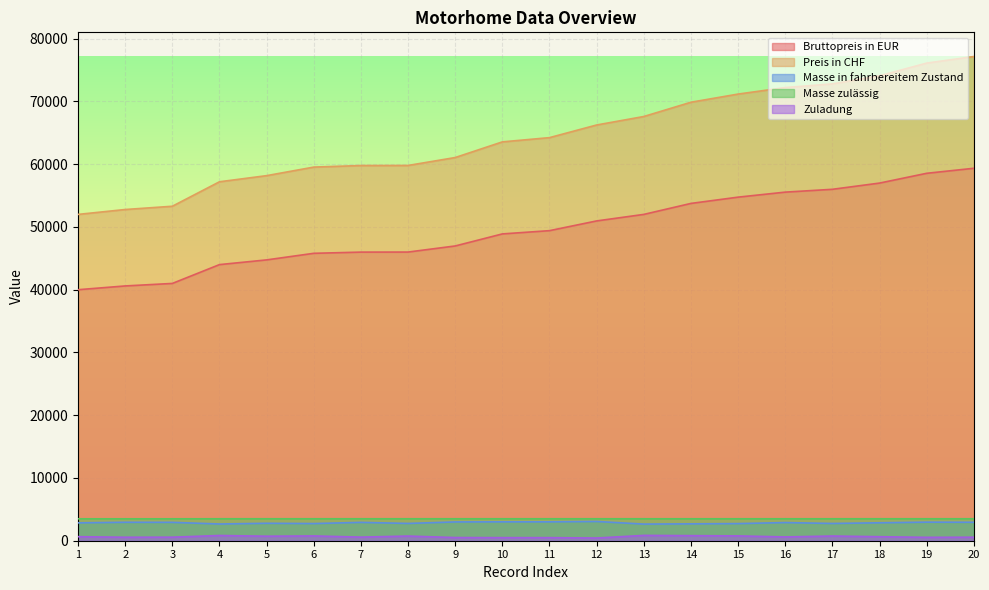

How many lines are shown in the chart?

5